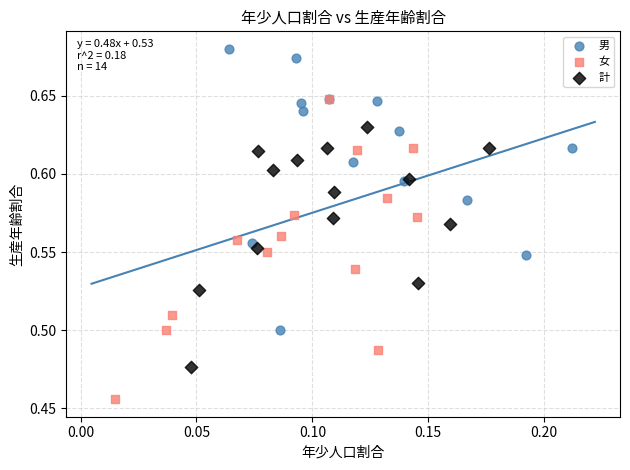

Which series has the largest Y range (max minus min)?

女